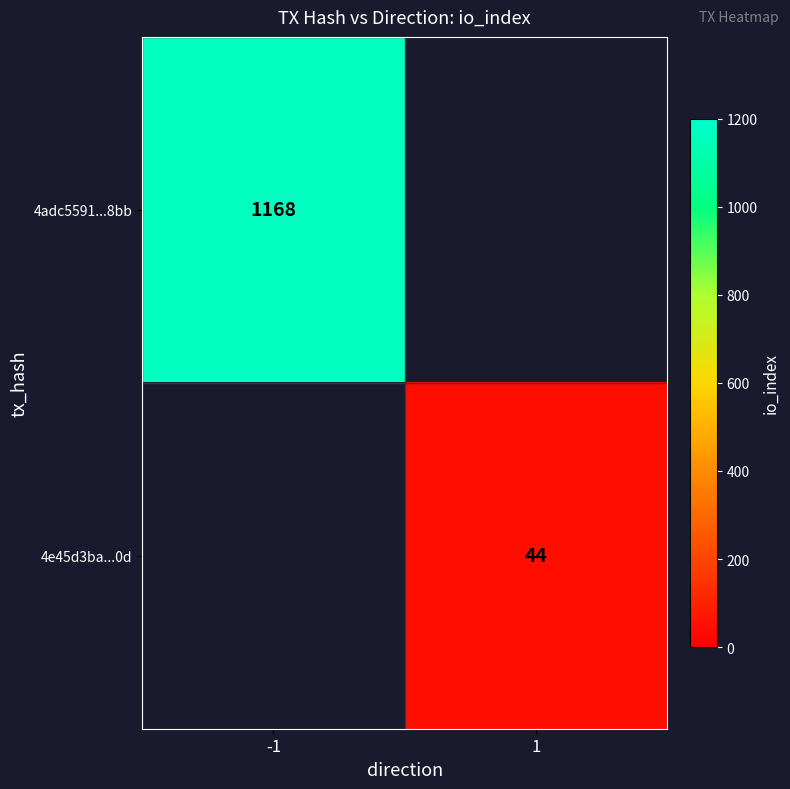

Is it true that 4e45d3ba...0d equals 16 at 1?

False